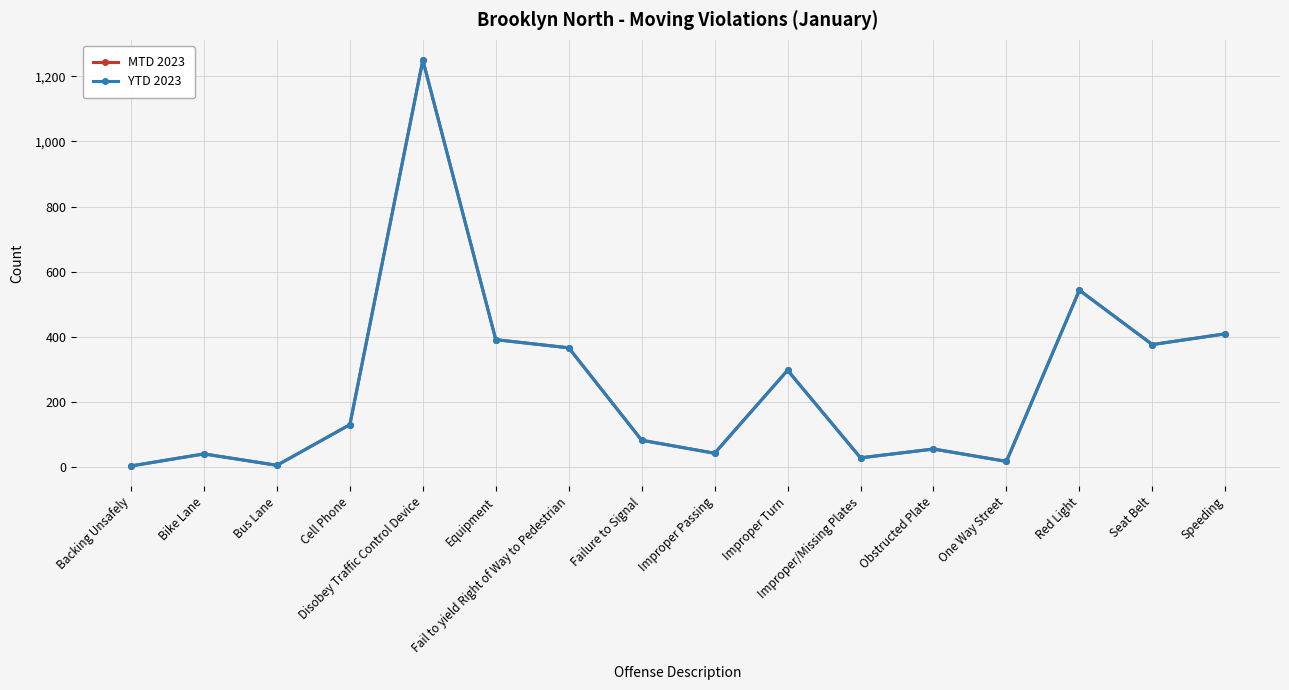

What is the maximum value shown in the chart?

1250